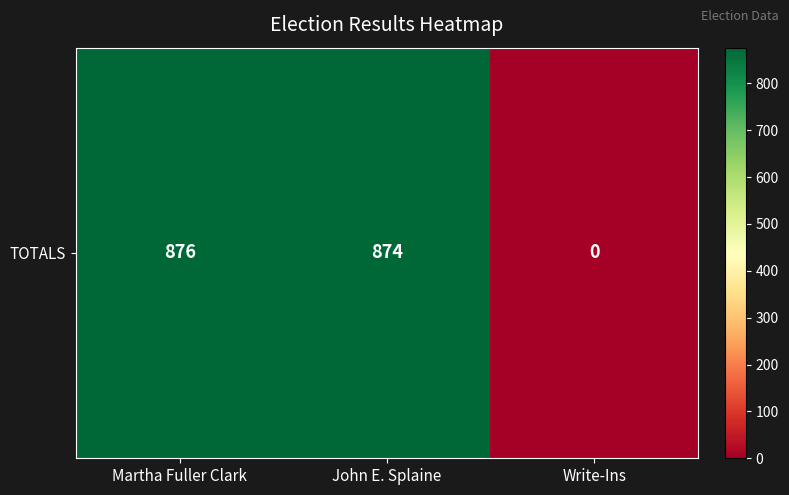

Which category has the highest value across all series?

Martha Fuller Clark